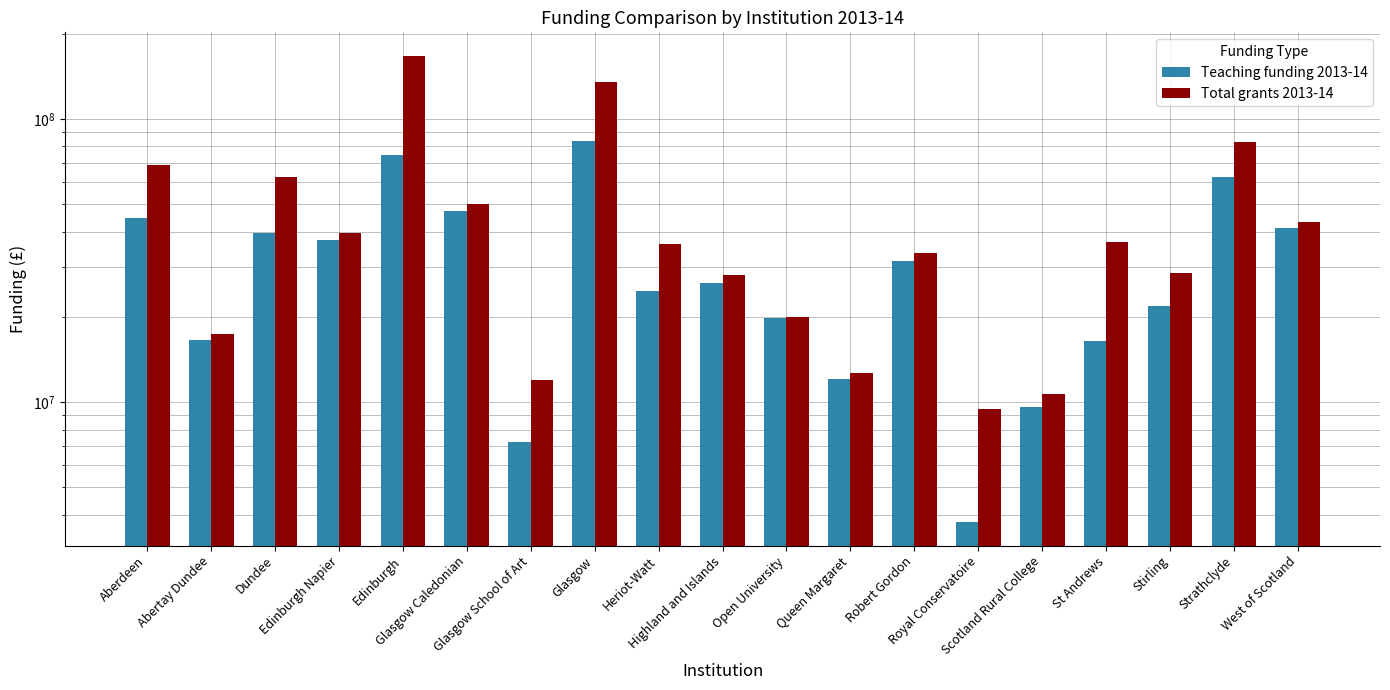

What is the maximum value for Total grants 2013-14?

167166711.7